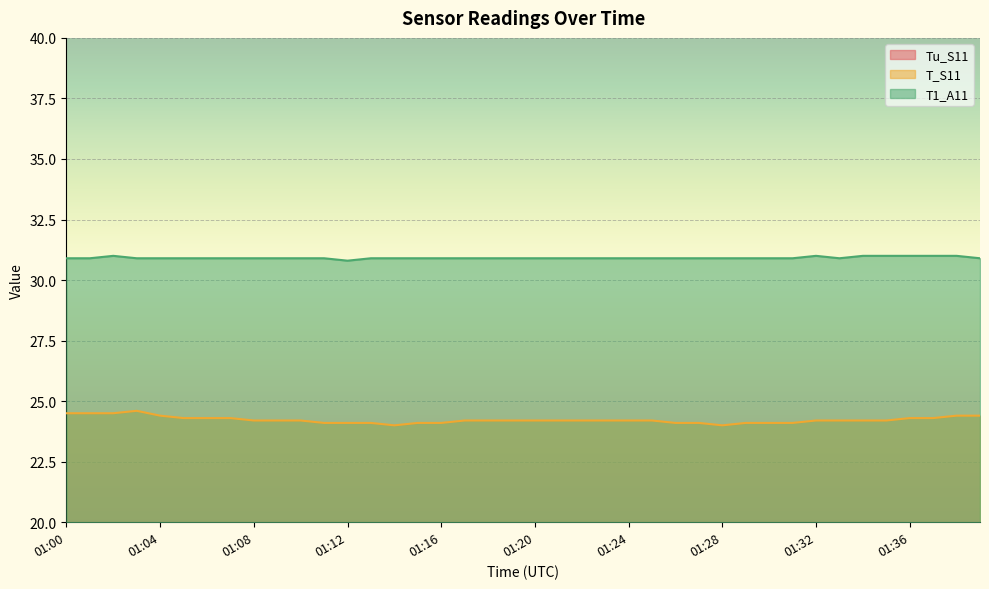

What is the total value across all series at 01:11?

71.8